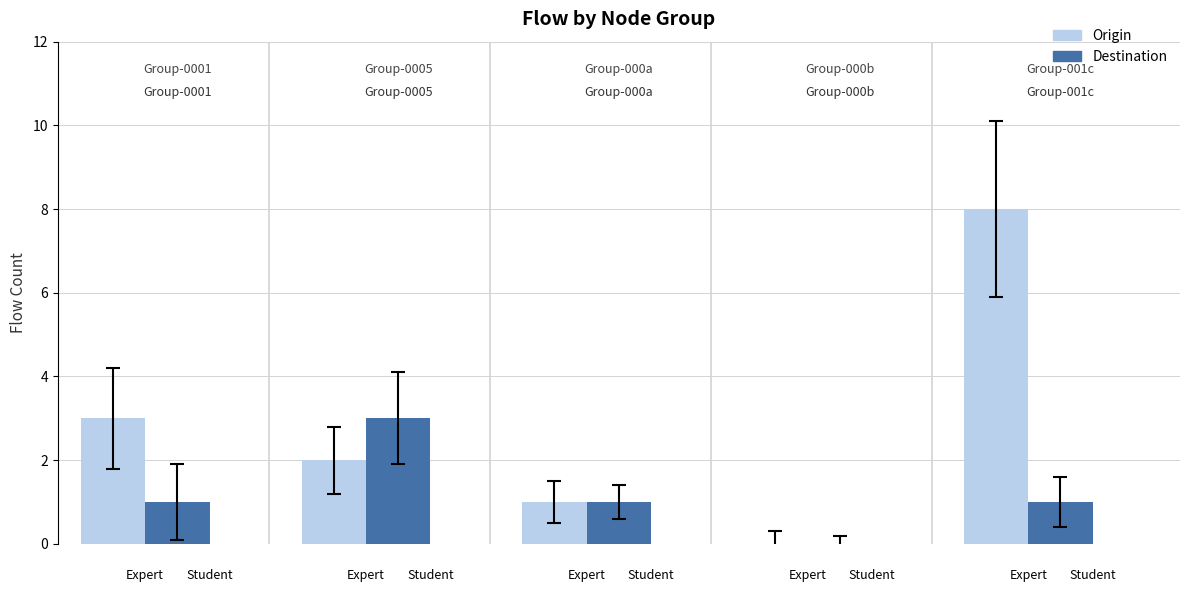

What is the value of the Origin bar at the 5th from the left?

8